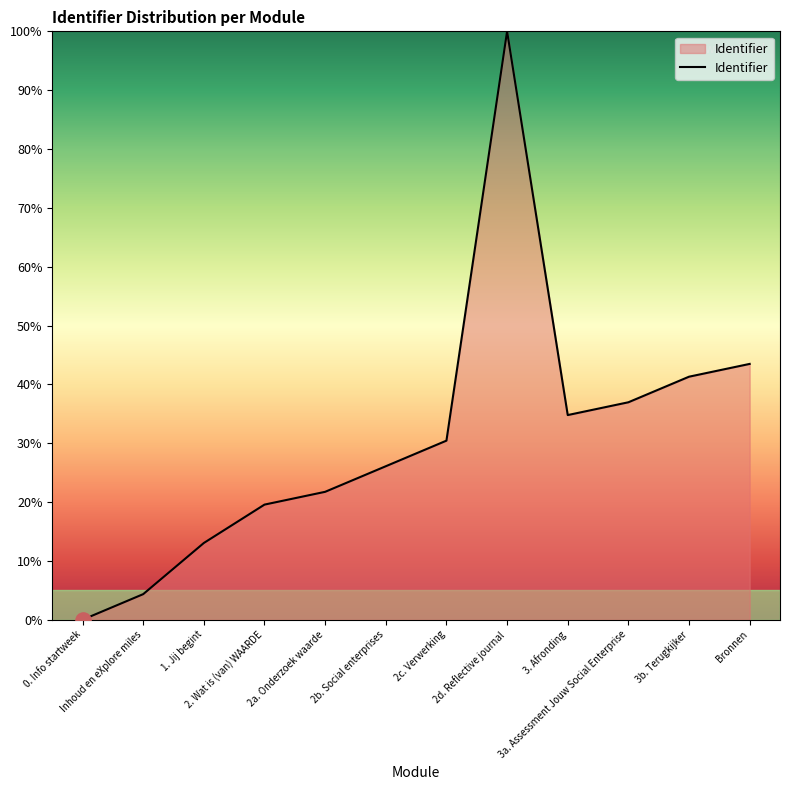

What is the change in value from 3a. Assessment Jouw Social Enterprise to 3b. Terugkijker?

+4.3